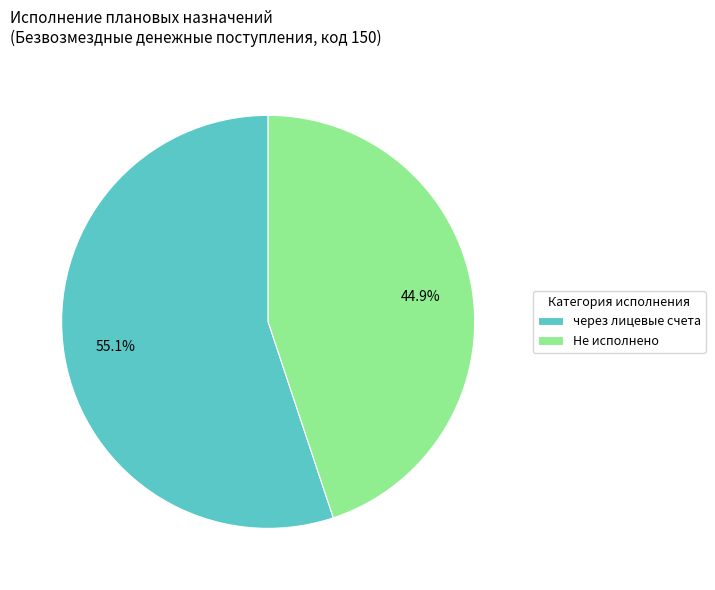

What percentage is NOT represented by через лицевые счета?

44.9%